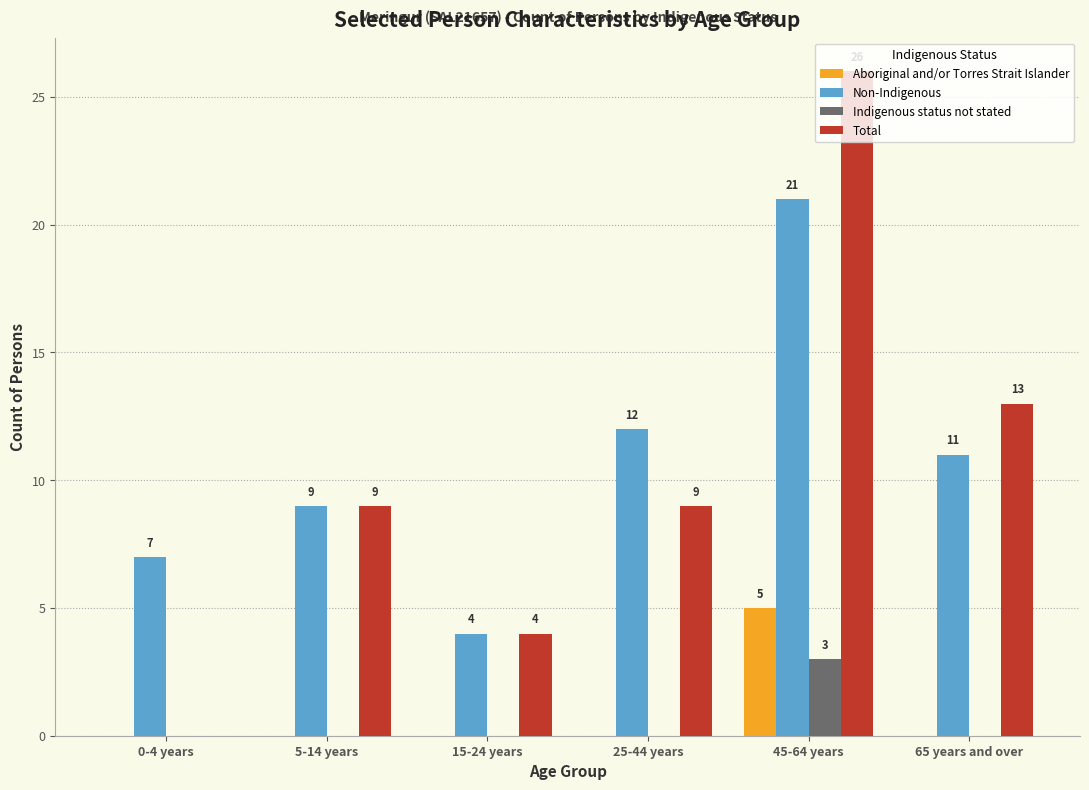

How many series are shown in this chart?

4